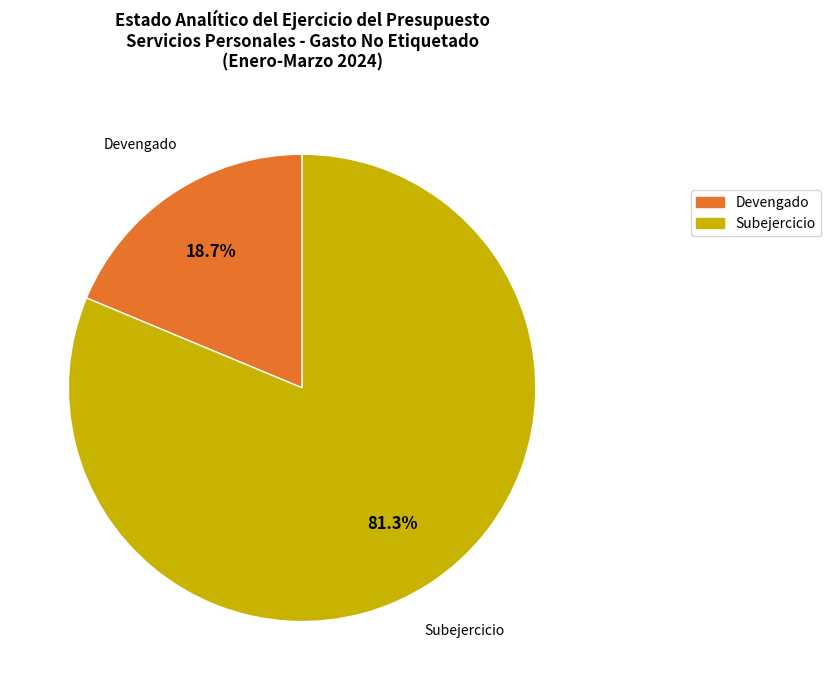

What percentage do Subejercicio and Devengado together represent?

100.0%